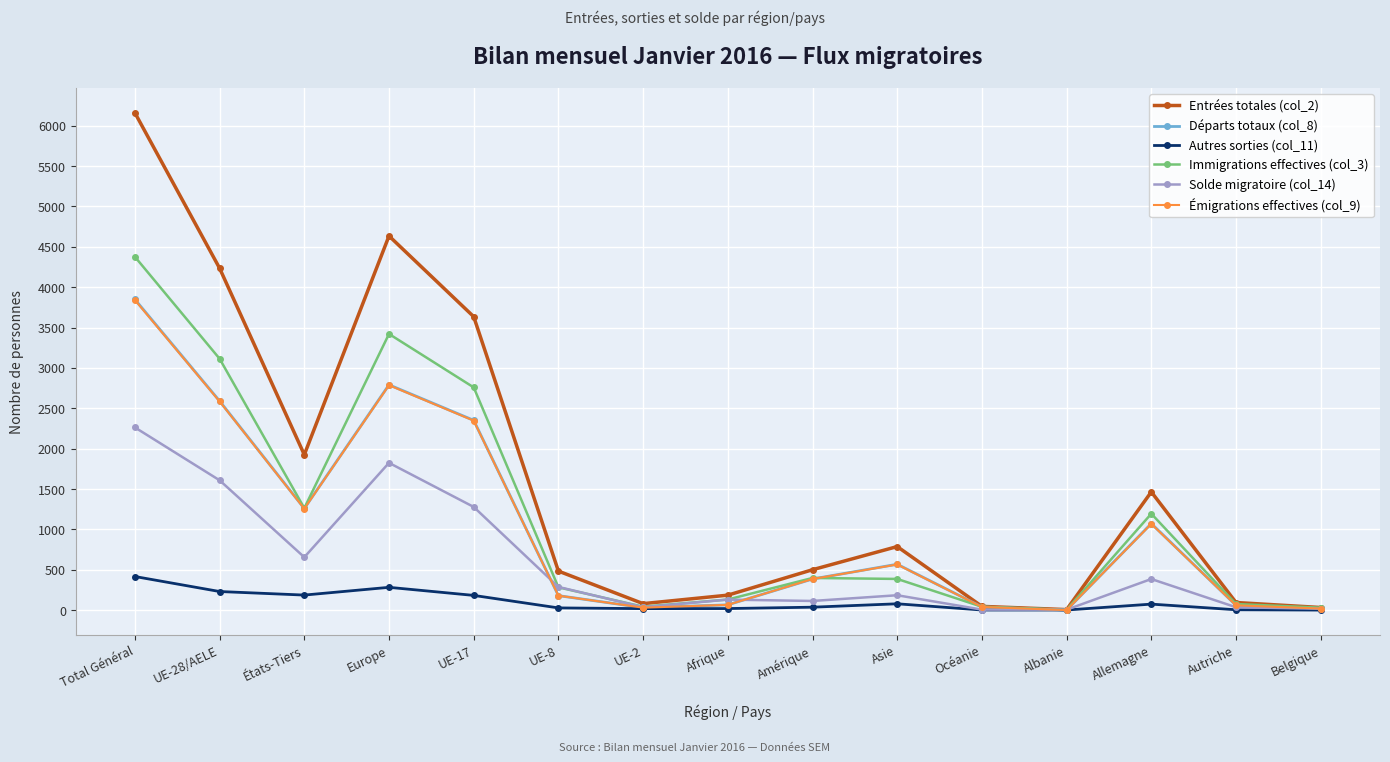

How many series are shown in this chart?

6